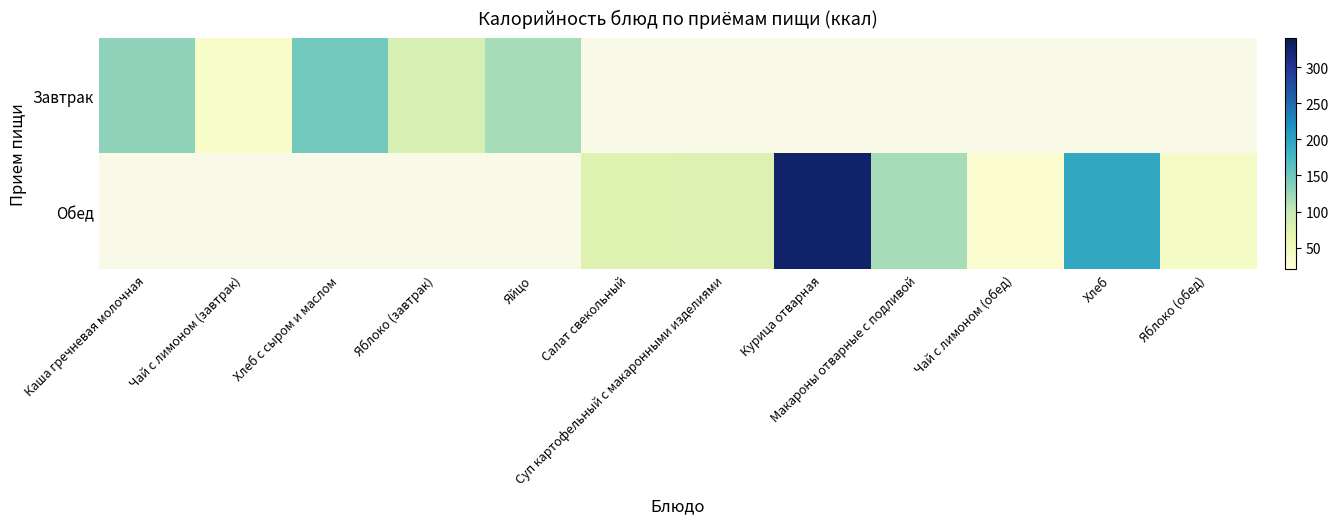

At how many categories does at least one series exceed 124?

4